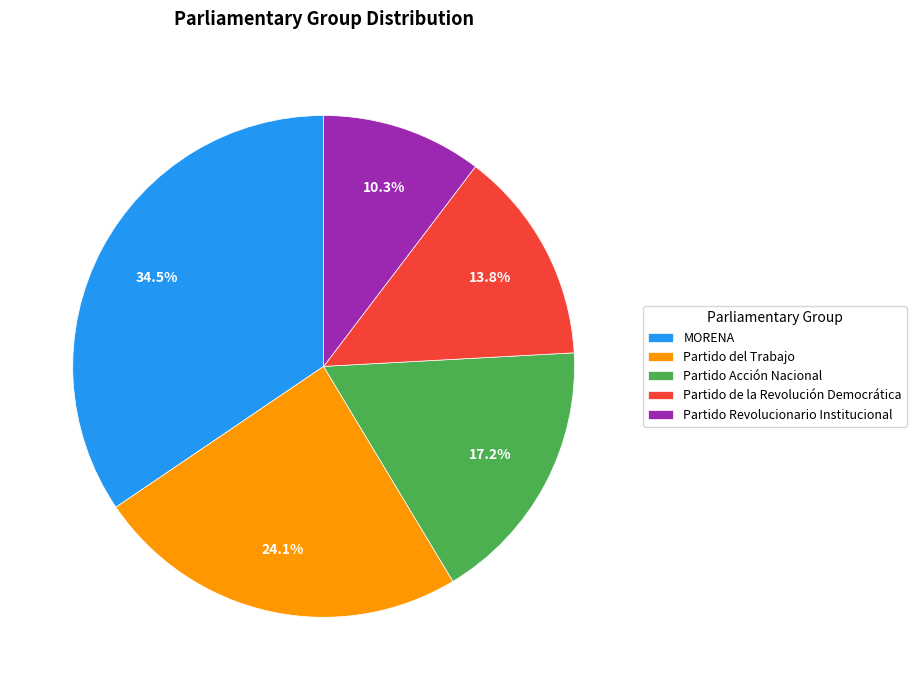

Does any single category account for the majority?

No